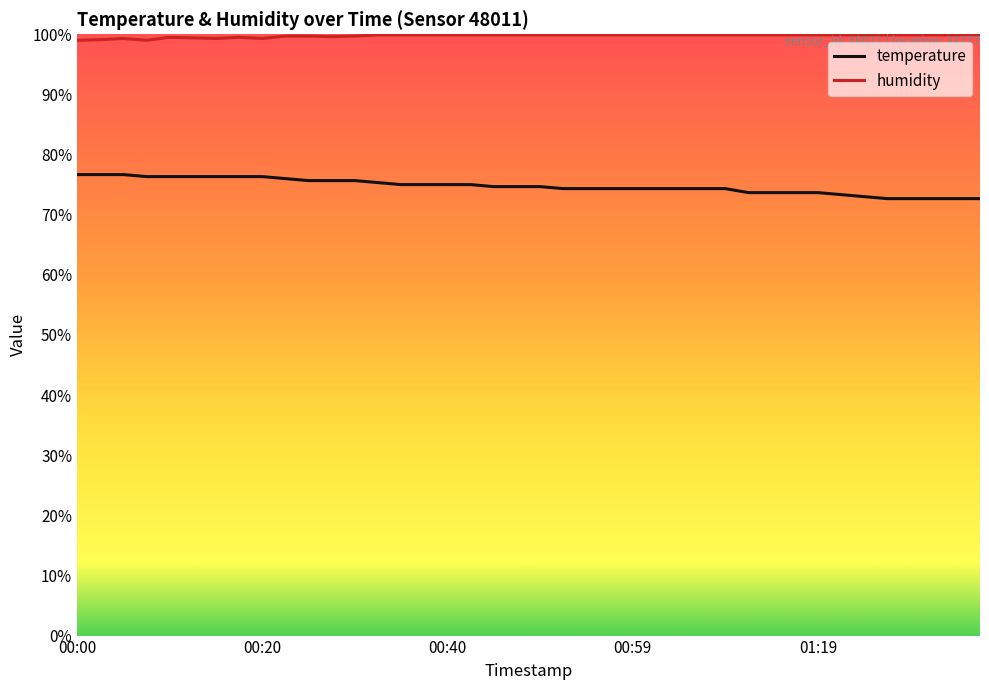

True or false: humidity has more than 0 interior local peaks.

True